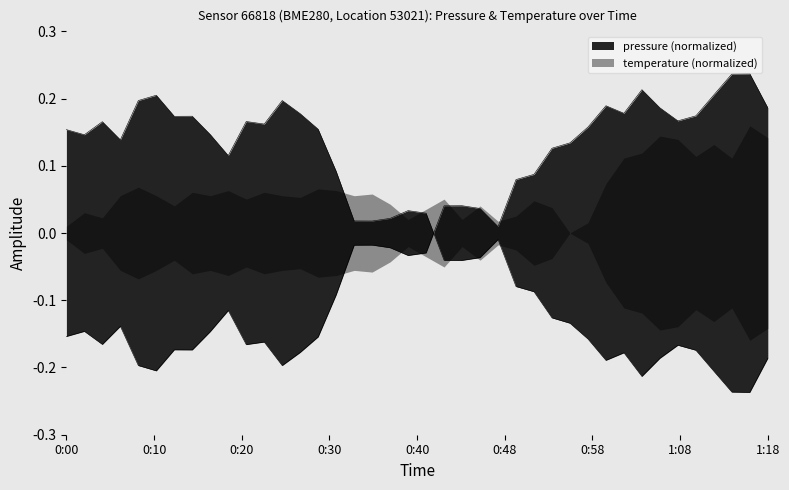

Which category has the highest value across all series?

01:15